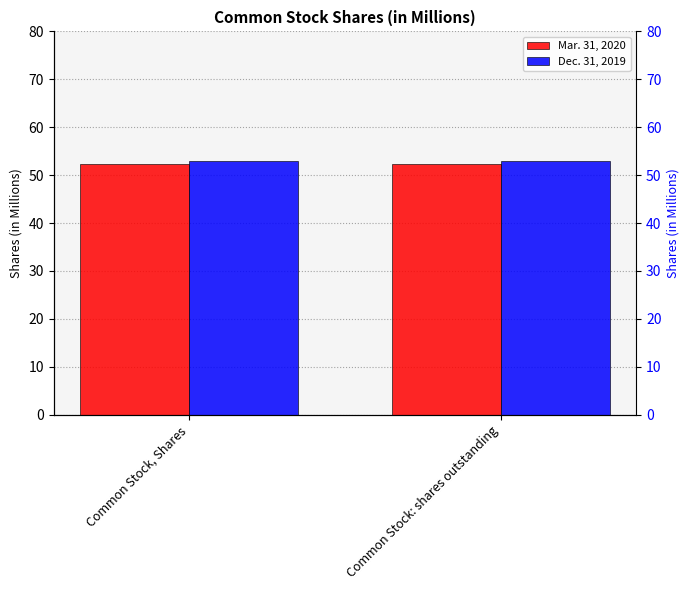

Which series has the widest spread of values?

Mar. 31, 2020